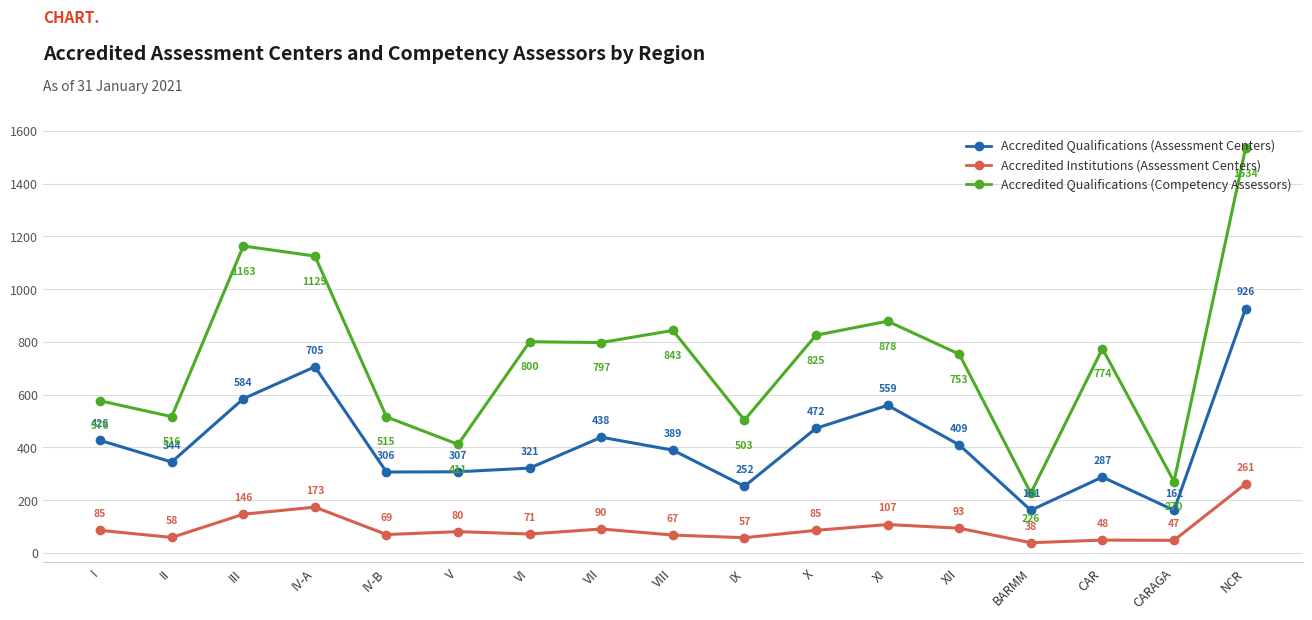

Is it true that Accredited Institutions (Assessment Centers) equals 144 at VII?

False